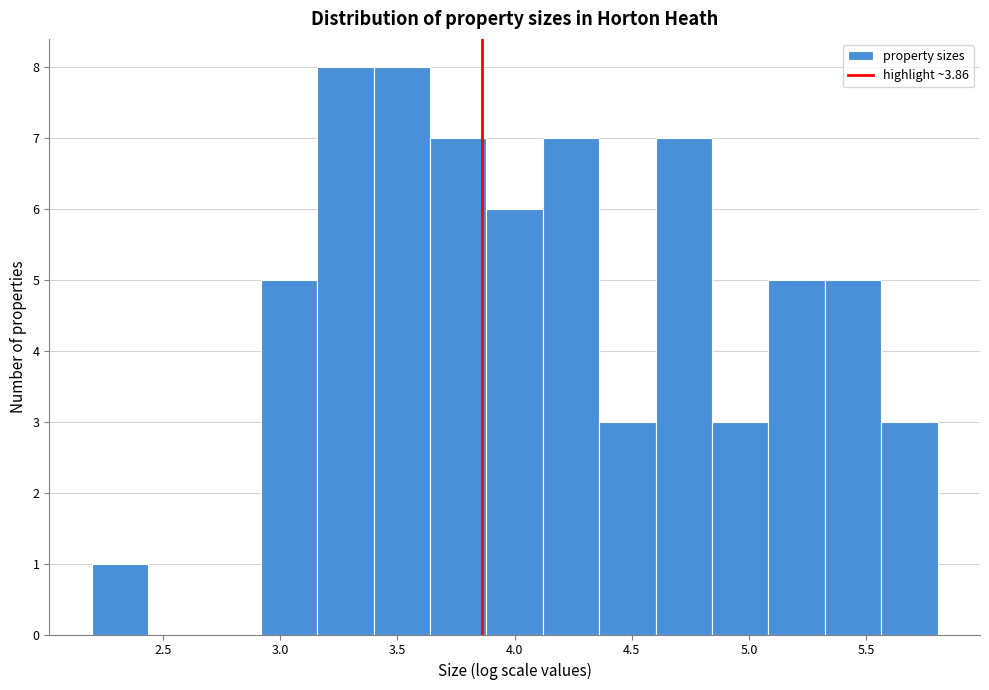

How tall is the bar that spans 4.85 to 5.10 on the x-axis? Neither the bar edges nor the heights are printed on the chart, so give them approximately, as read against the axes.

3